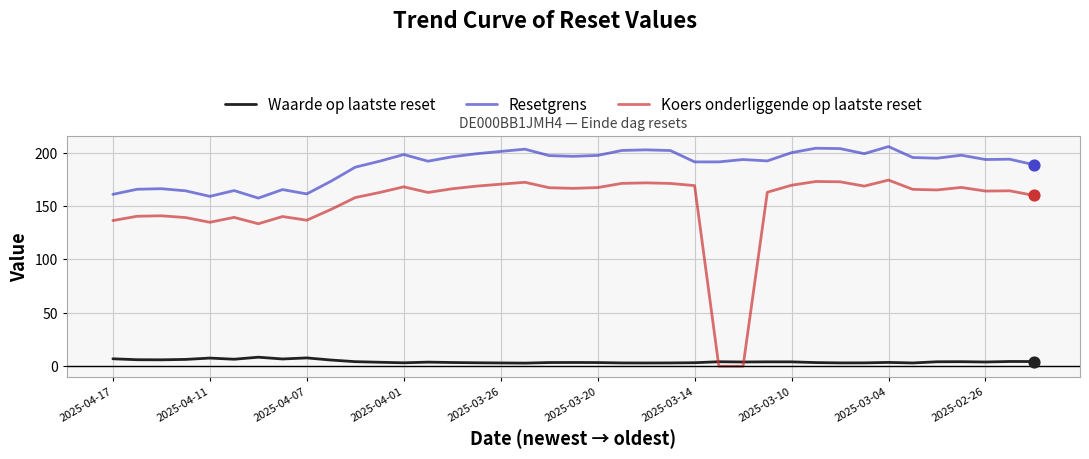

Which series has the largest range (max minus min)?

Koers onderliggende op laatste reset